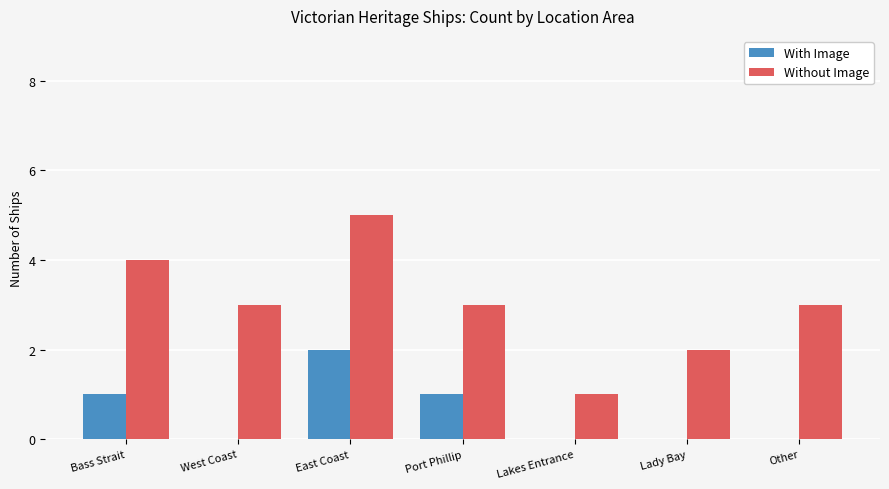

Which series changed the most between West Coast and Port Phillip?

With Image